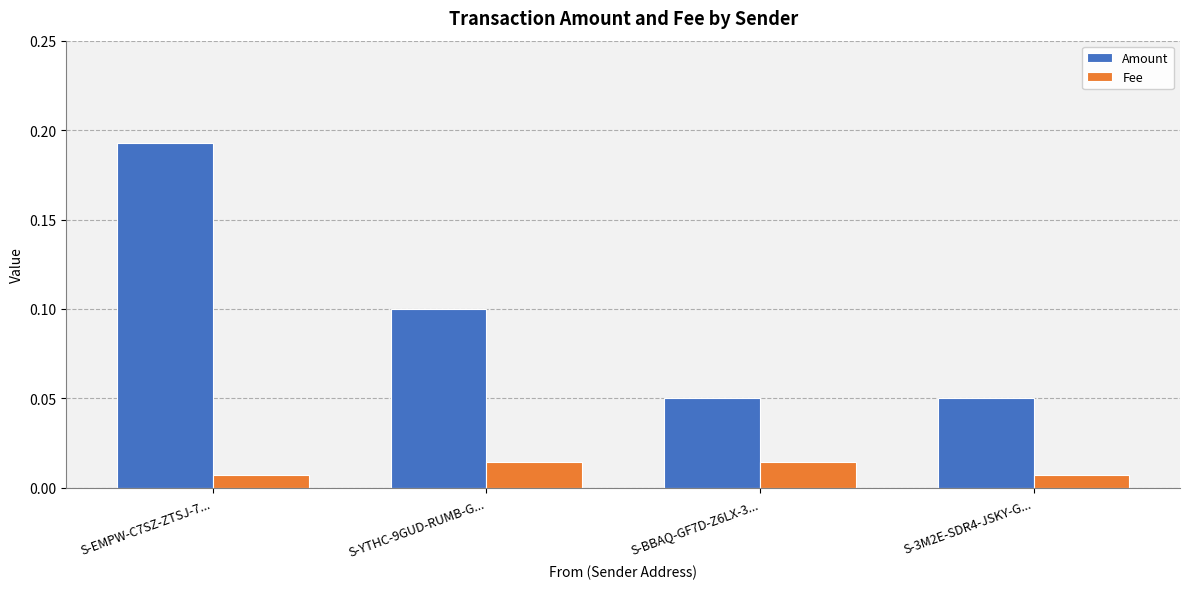

How many bars are there in total?

8